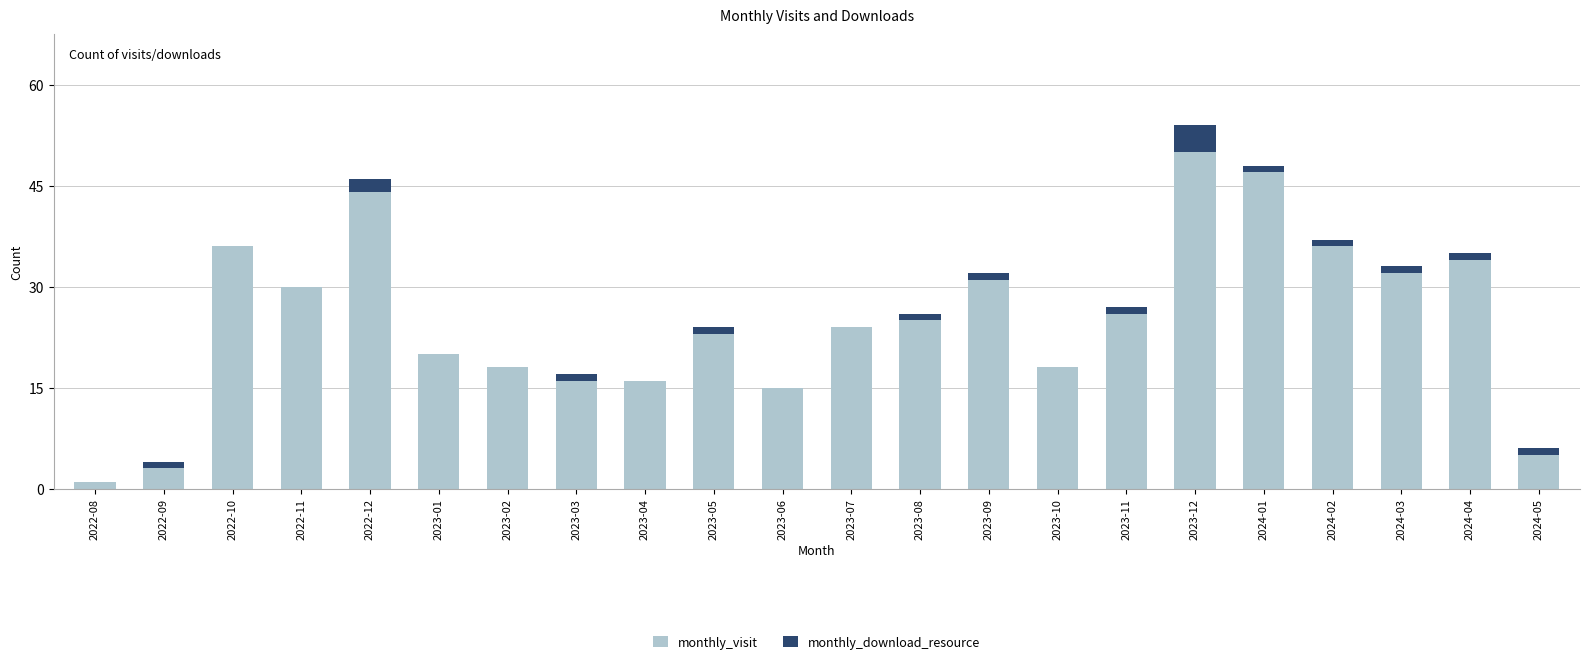

Are the bars horizontal?

No